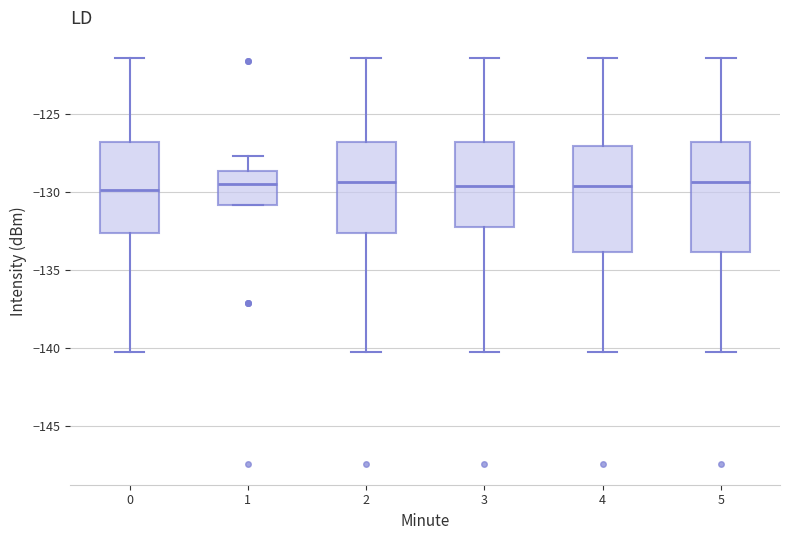

Reading left to right, read every box against the y-axis: the position of its median line, the range the box covers, and the ends of its whiskers. The values are not printed on the chart, so give them approximately, as read against the axis.

0: median -130.0, box -132.5 to -127.0, whiskers -140.5 to -121.5
1: median -129.5, box -131.0 to -128.5, whiskers -131.0 to -127.5
2: median -129.5, box -132.5 to -127.0, whiskers -140.5 to -121.5
3: median -129.5, box -132.5 to -127.0, whiskers -140.5 to -121.5
4: median -129.5, box -134.0 to -127.0, whiskers -140.5 to -121.5
5: median -129.5, box -134.0 to -127.0, whiskers -140.5 to -121.5